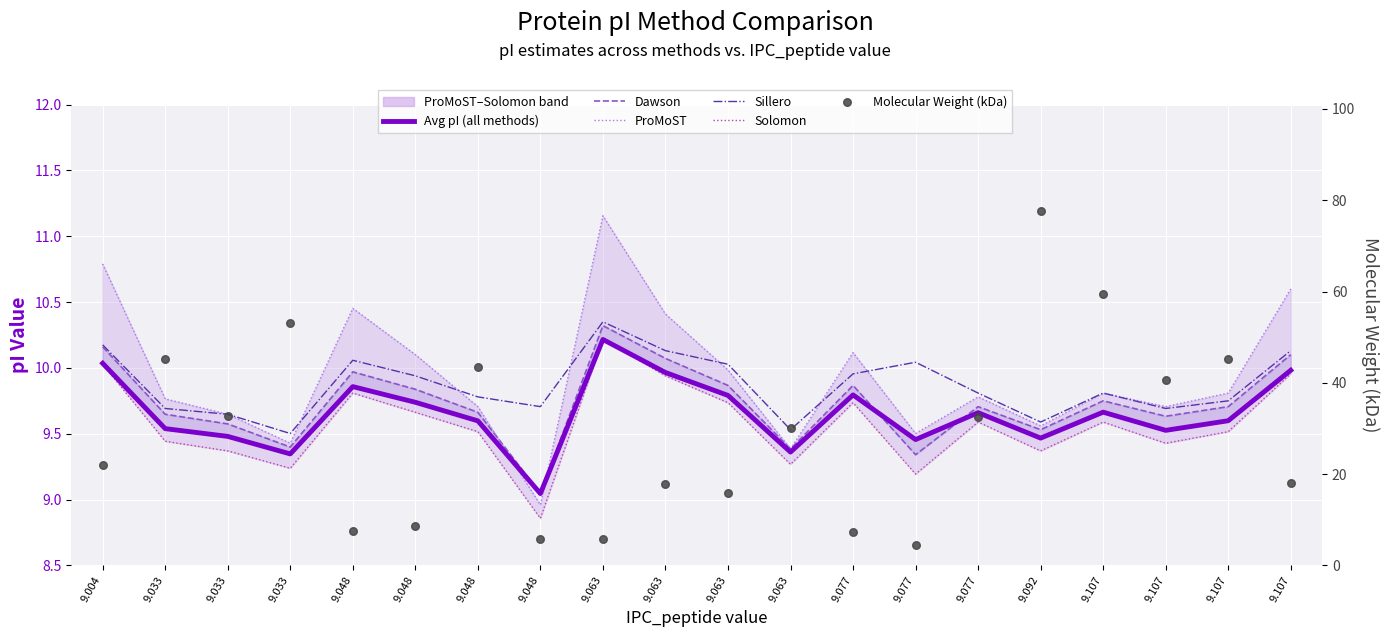

Which series reaches the minimum Y coordinate?

Molecular Weight (kDa)